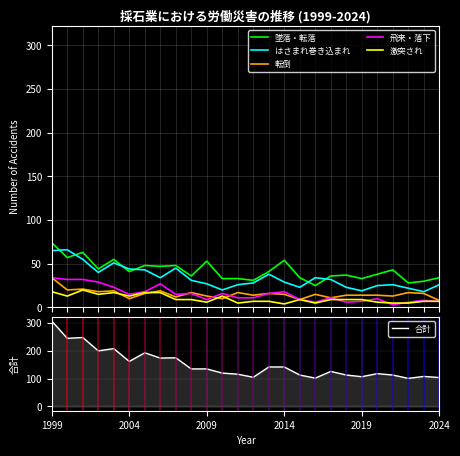

What is the minimum value for 墜落・転落?

25